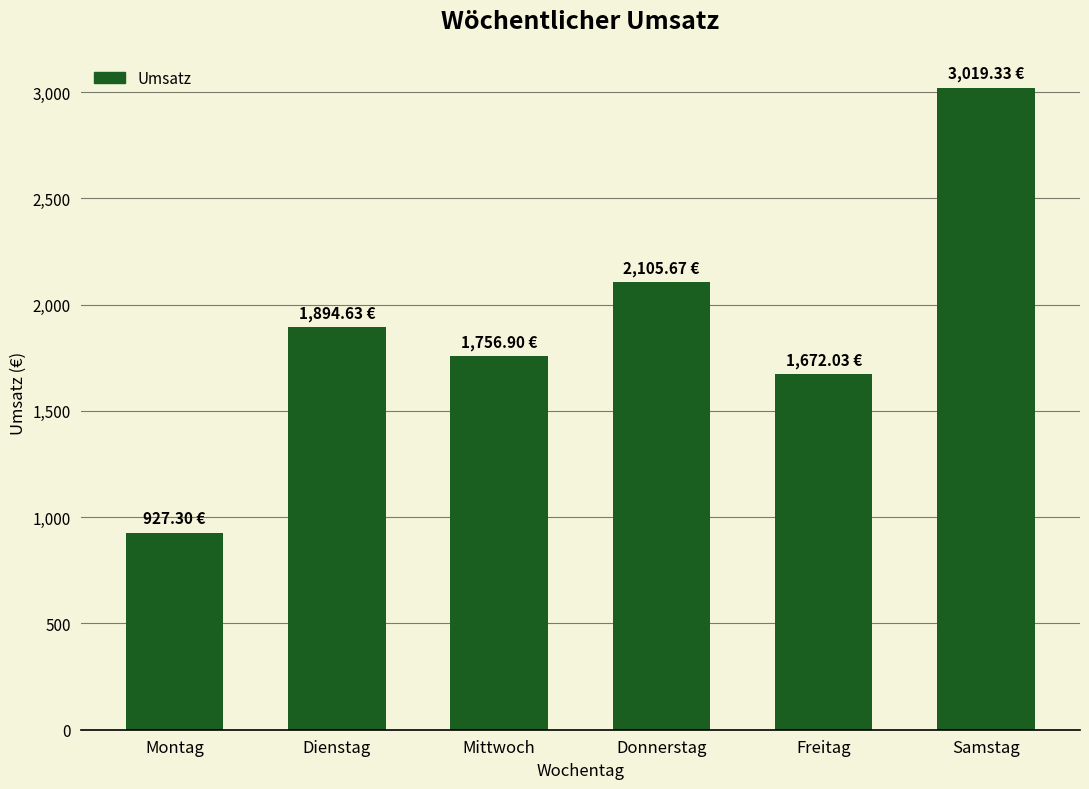

Where does the data first go above 1894?

Dienstag